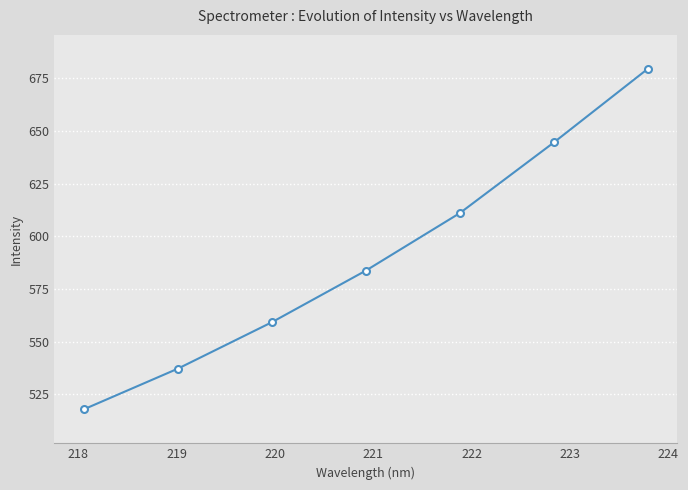

True or false: the data has more than 1 interior local peaks.

False